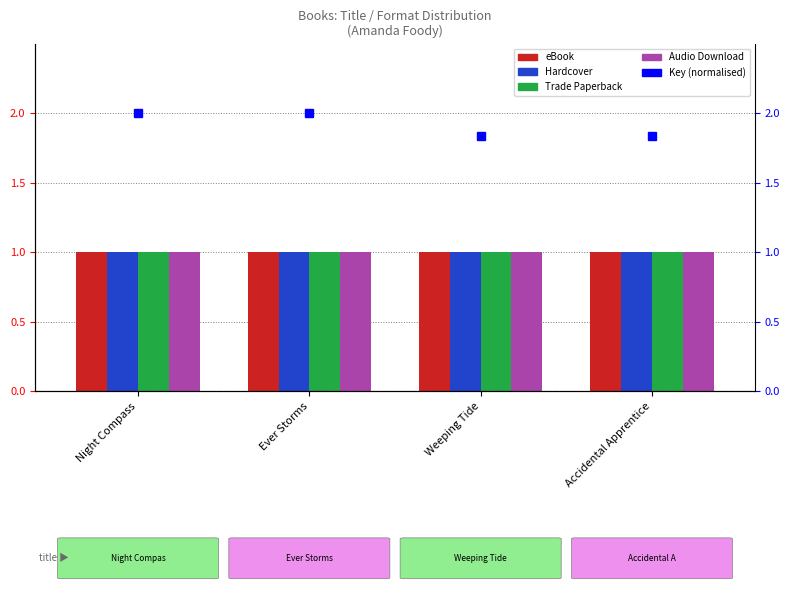

At which category is the sum across all series the highest?

Night Compass